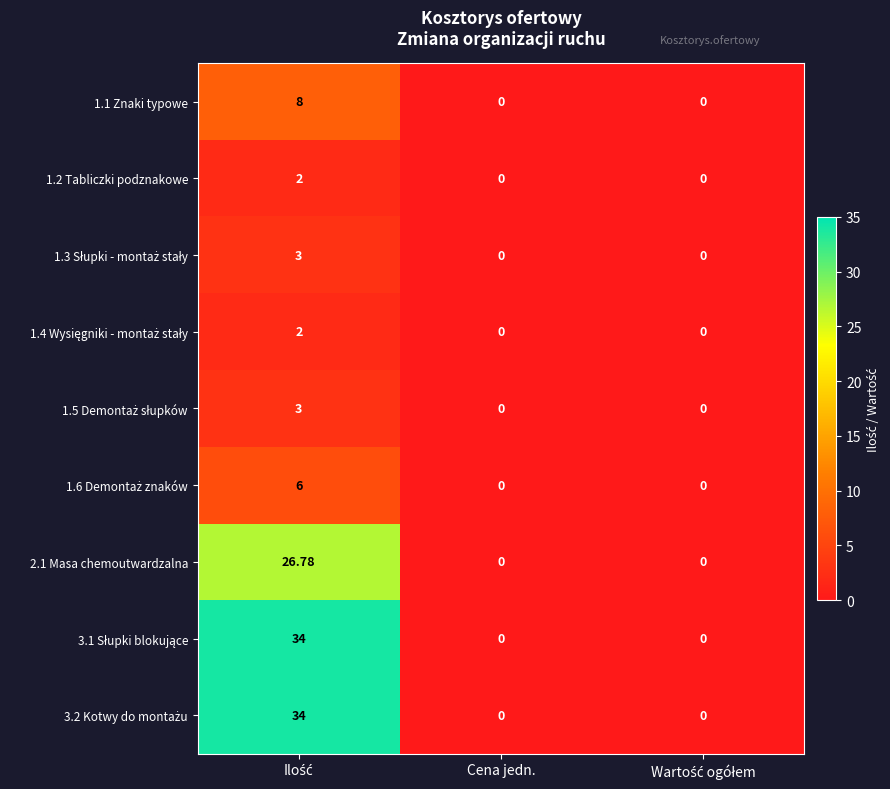

How many values in 1.2 Tabliczki podznakowe are above zero?

1